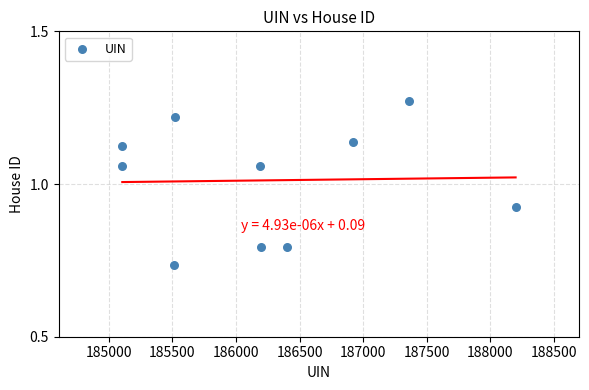

What is the range of X values (max minus min)?

3091.0